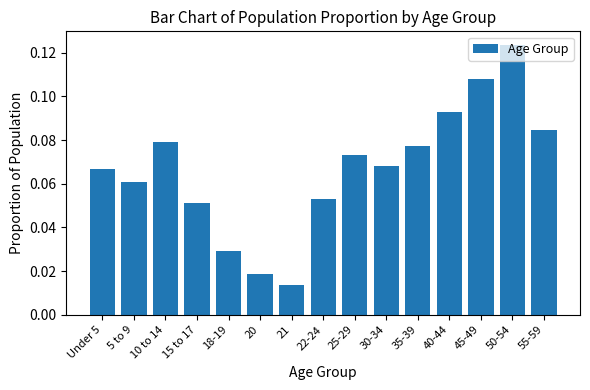

What is the sum of all values?

1.0